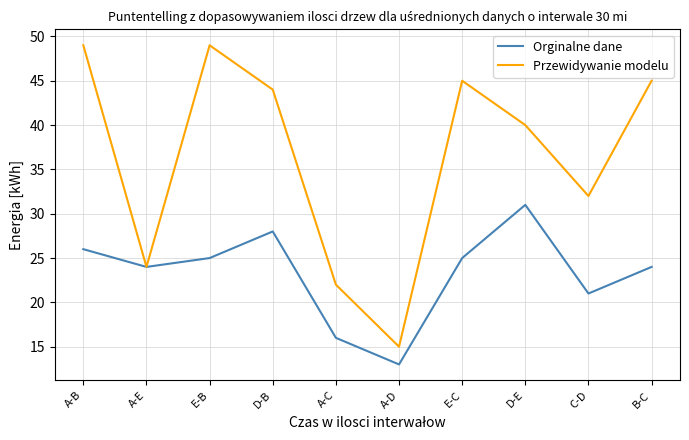

Is it true that Przewidywanie modelu equals 45 at B-C?

True